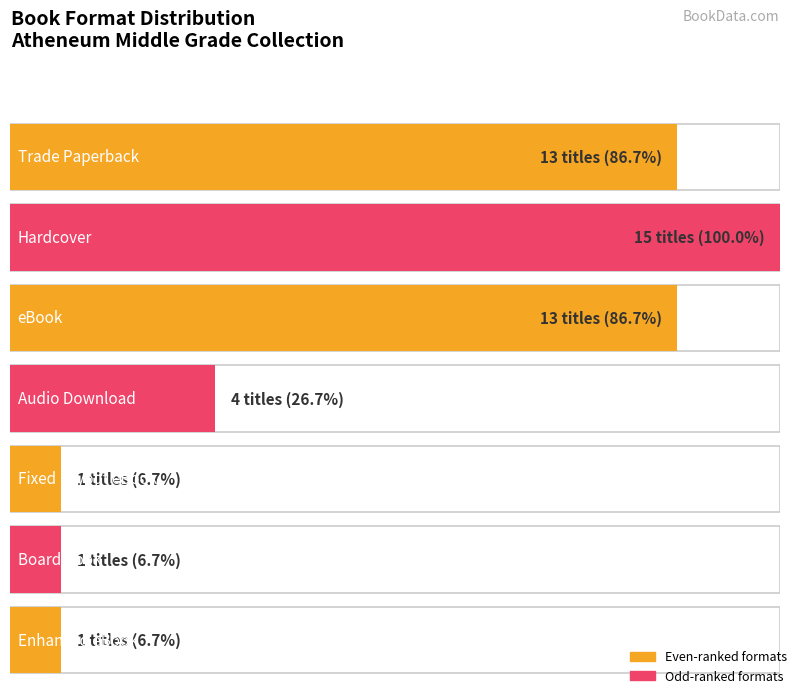

Count the values in the range 1 to 13.

6